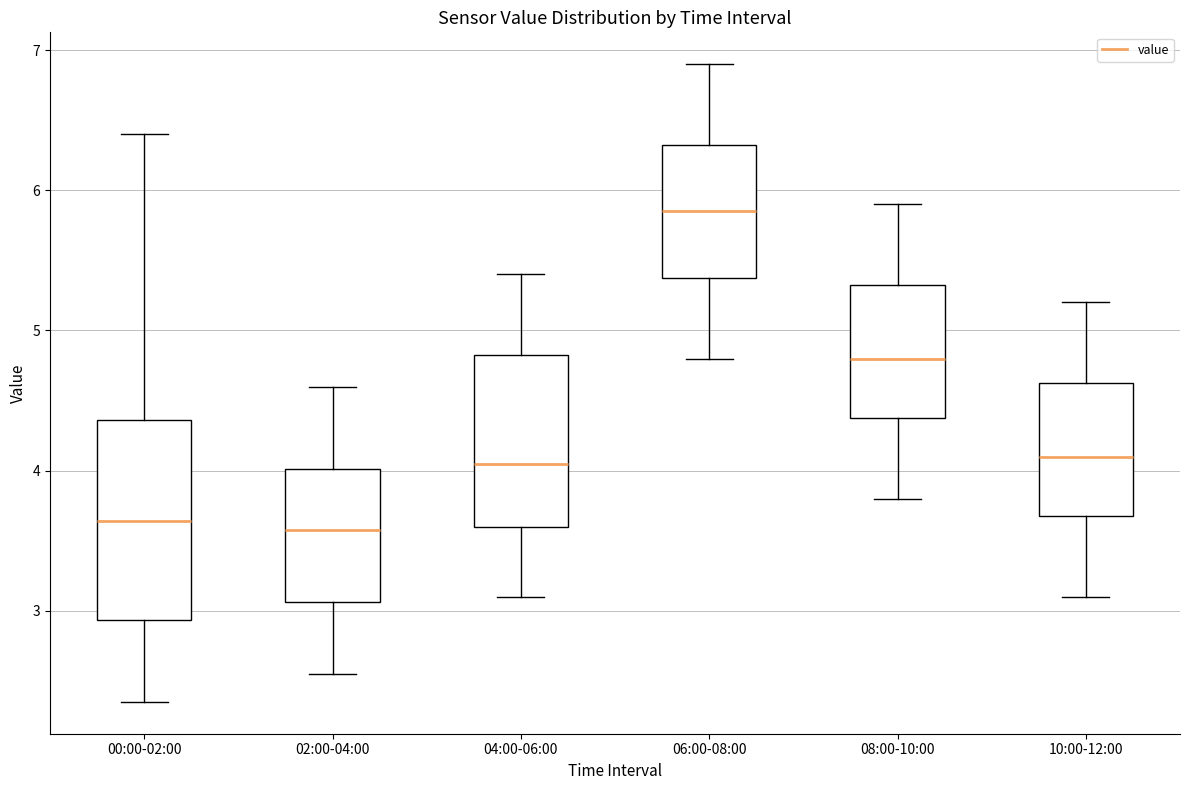

Which box is the tallest, from its lower edge to its upper edge?

00:00-02:00